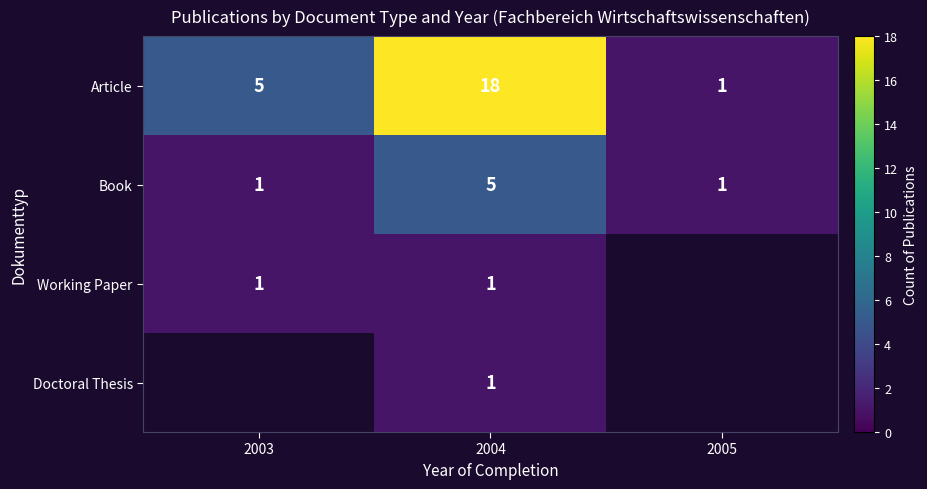

Where is Article nearest to the value 9?

2003